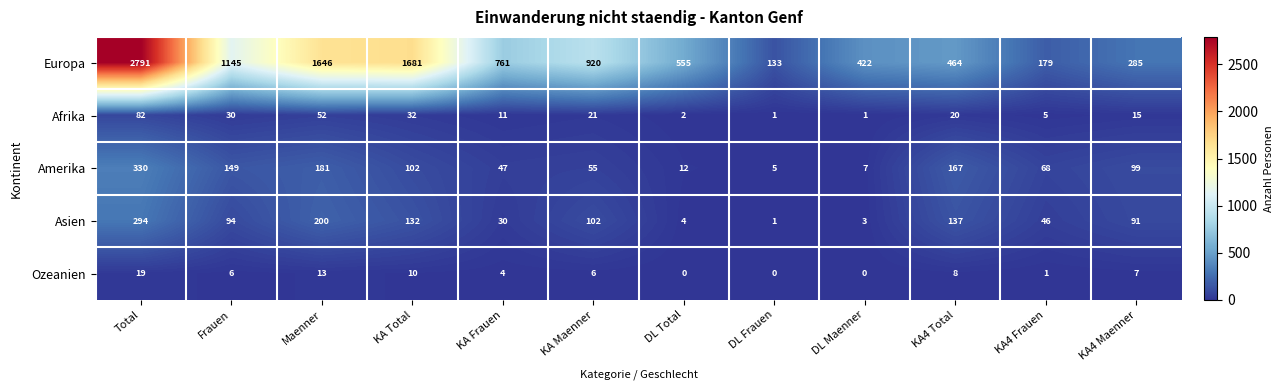

Count the number of categories in the chart.

12